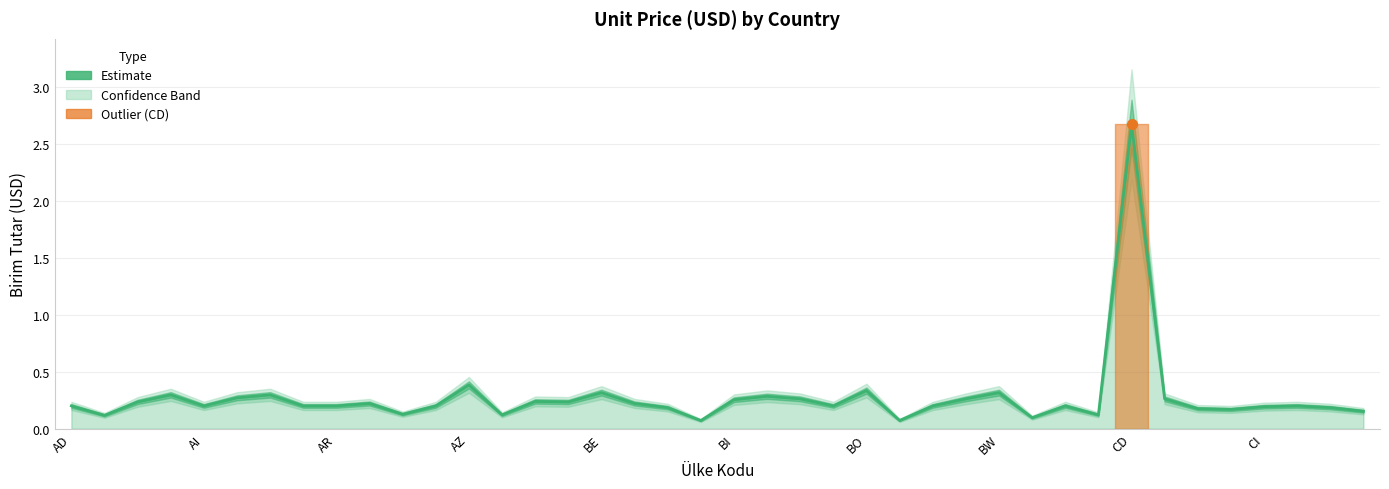

What value does the data have at 22?

0.3